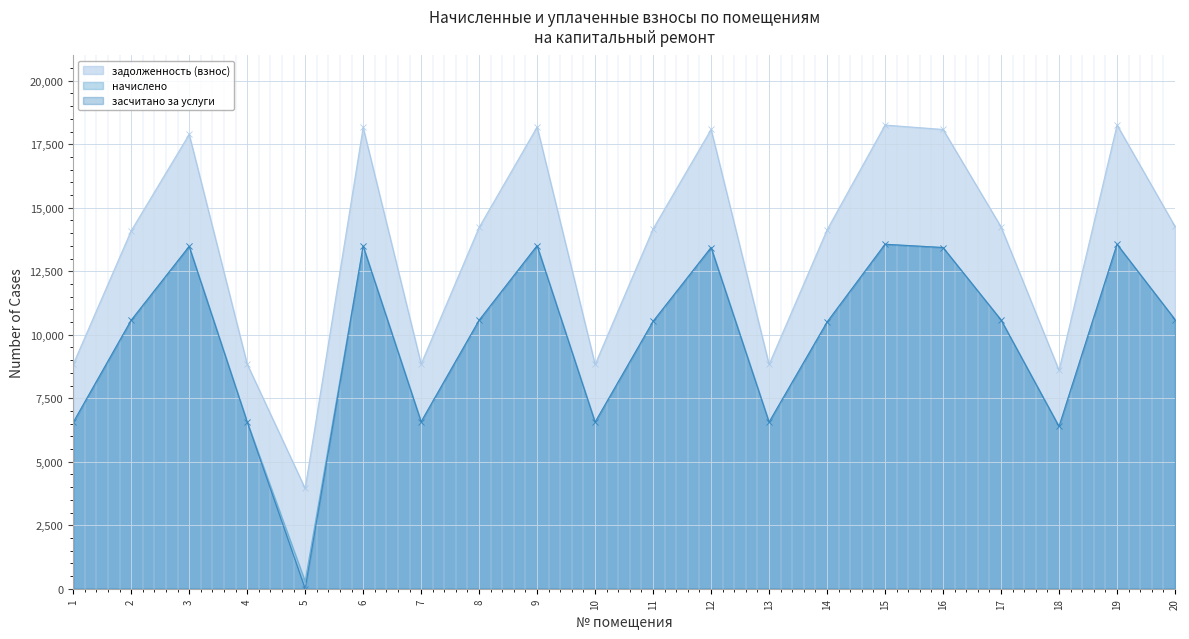

How many distinct data groups are displayed?

3